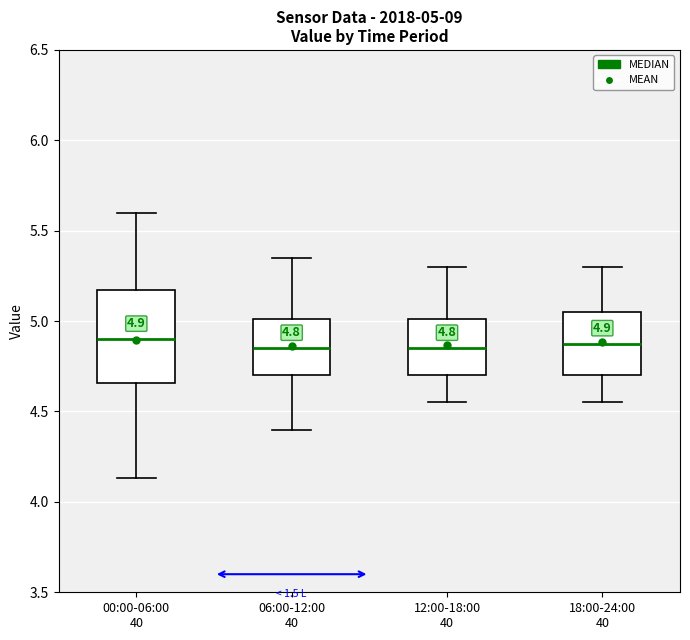

Which box is the tallest, from its lower edge to its upper edge?

00:00-06:00 40